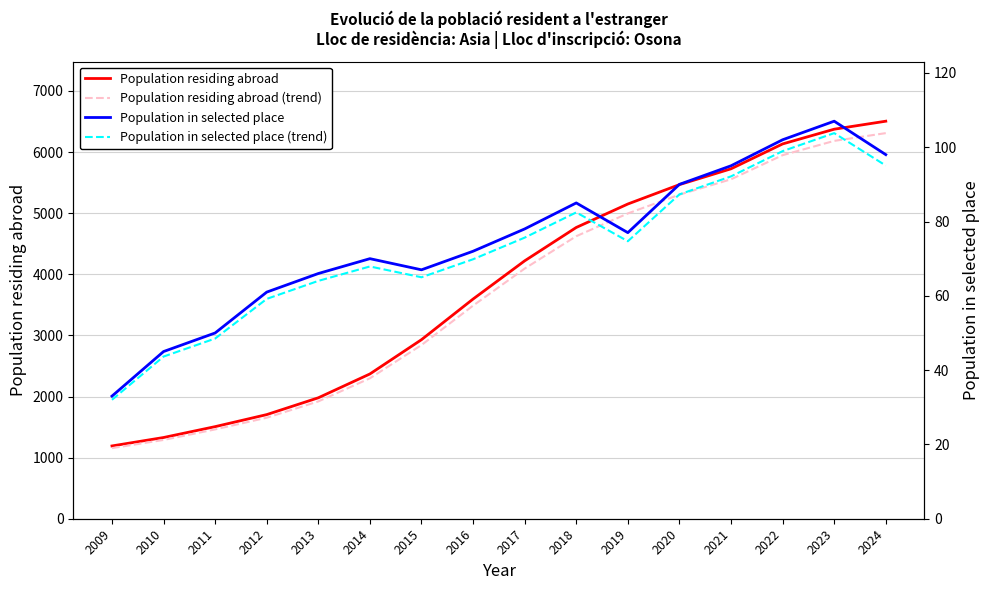

What is the difference between the Population in selected place values at 2020 and 2021?

5.0